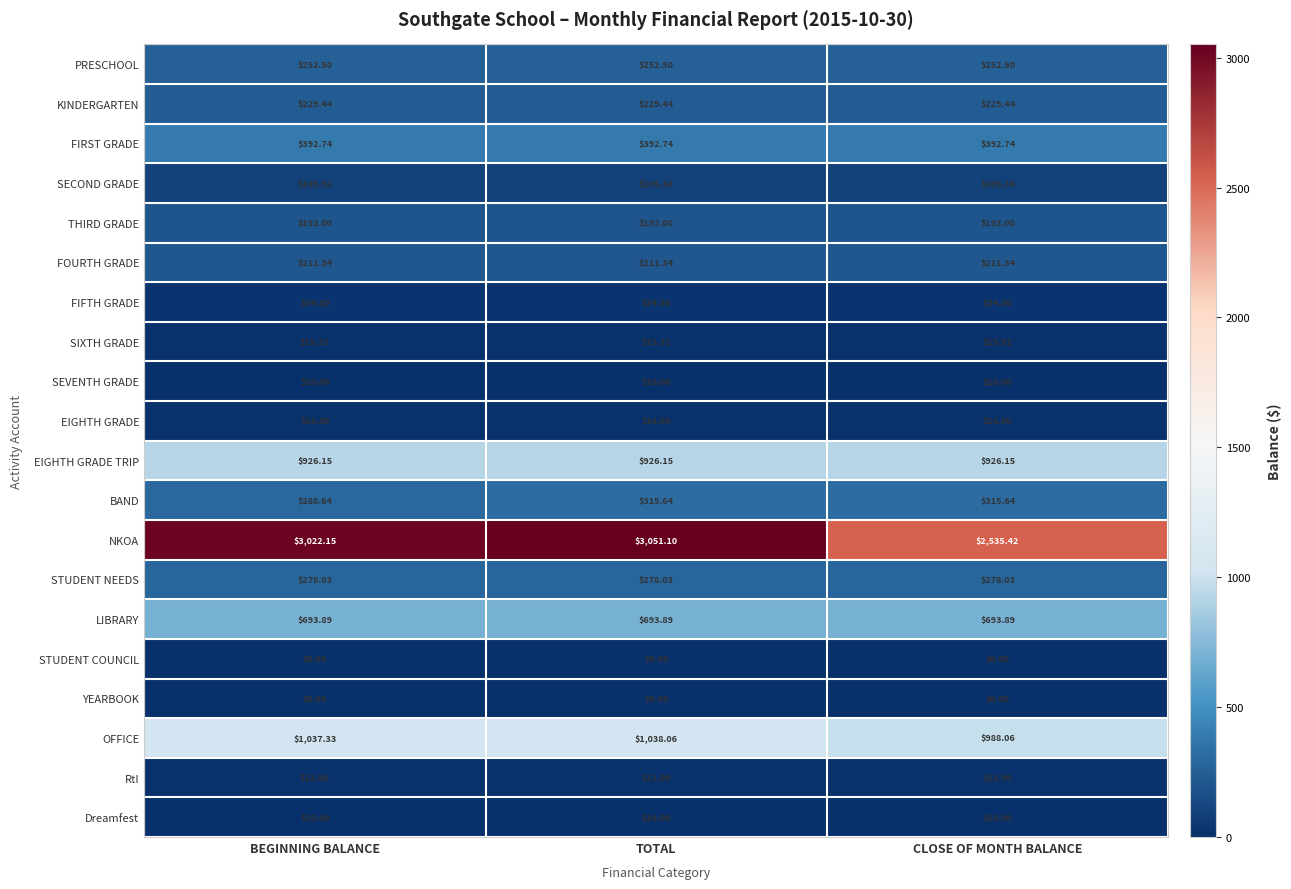

Which category has the highest value across all series?

TOTAL